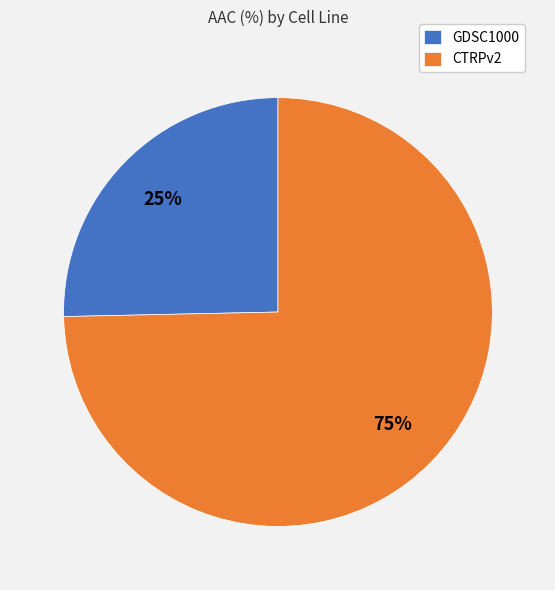

What is the ratio of the value at GDSC1000 to the value at CTRPv2?

0.3